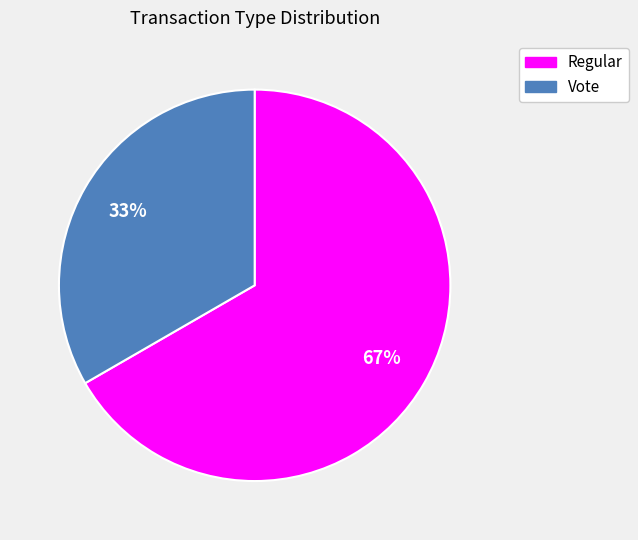

What is the ratio of the value at Vote to the value at Regular?

0.5